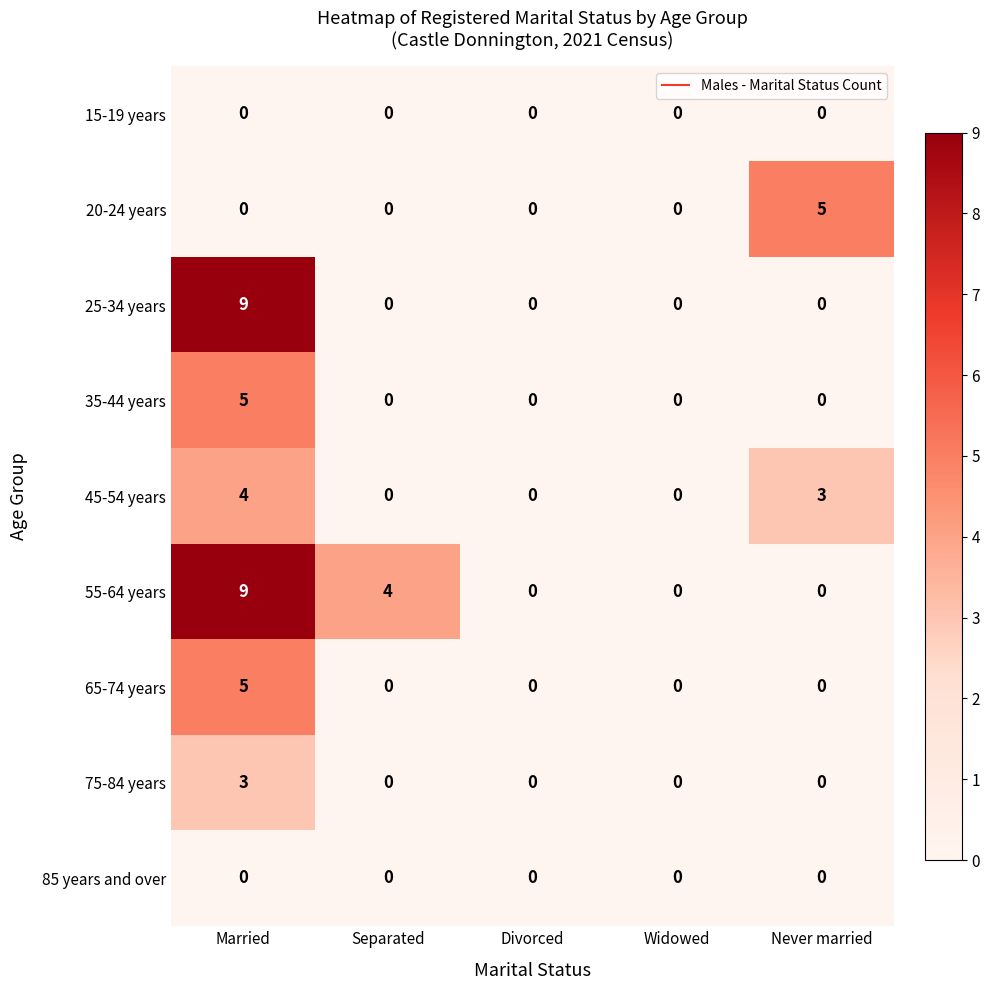

What is the difference between the maximum and minimum values in the 20-24 years series?

5